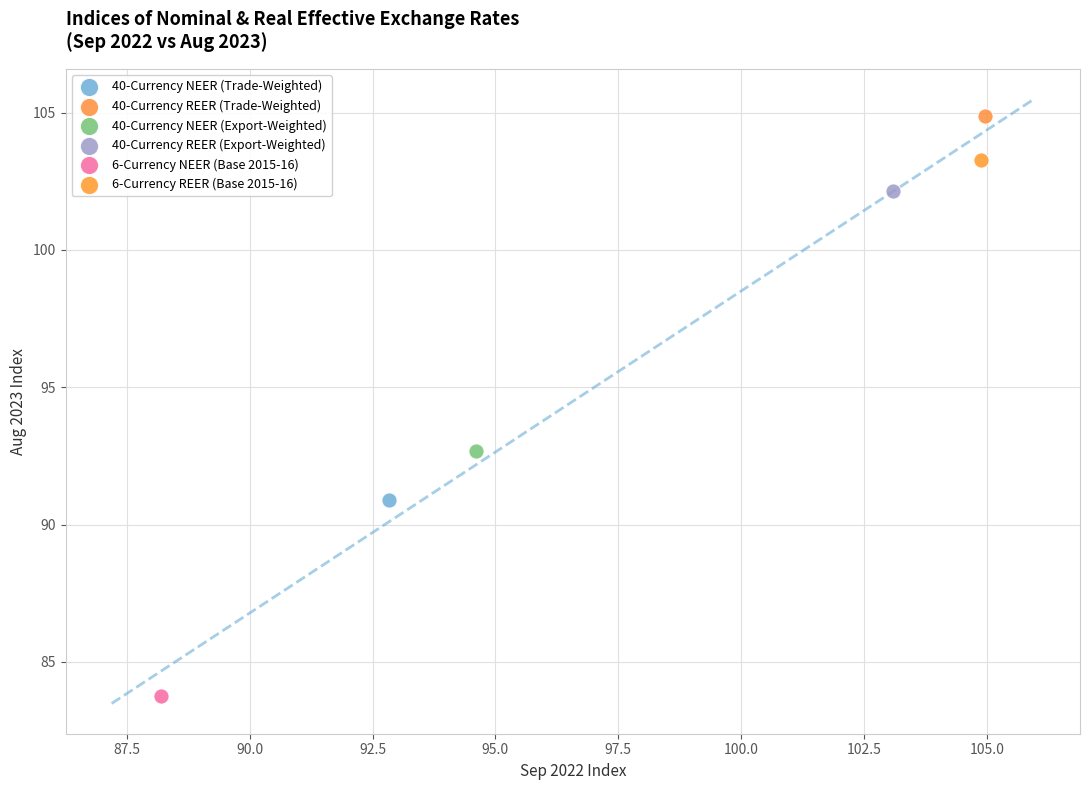

Which series reaches the maximum Y coordinate?

40-Currency REER (Trade-Weighted)